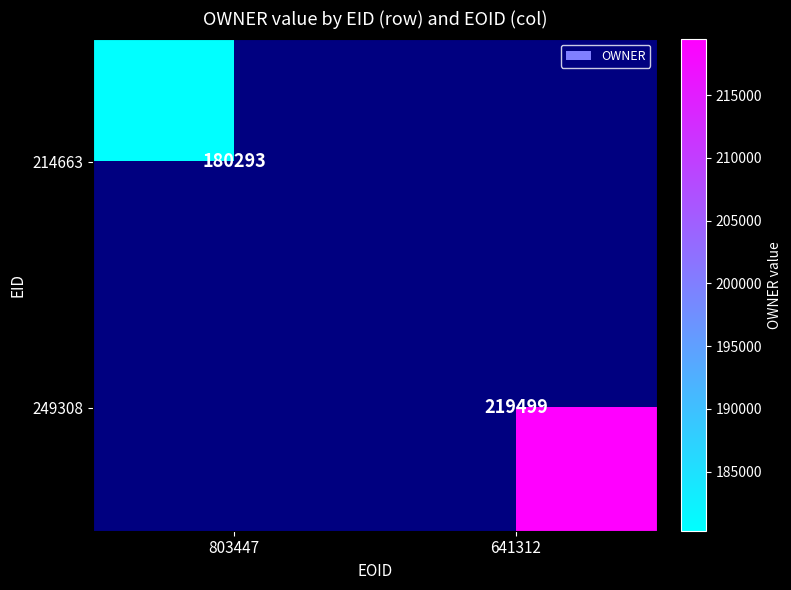

Which category has the lowest value across all series?

803447